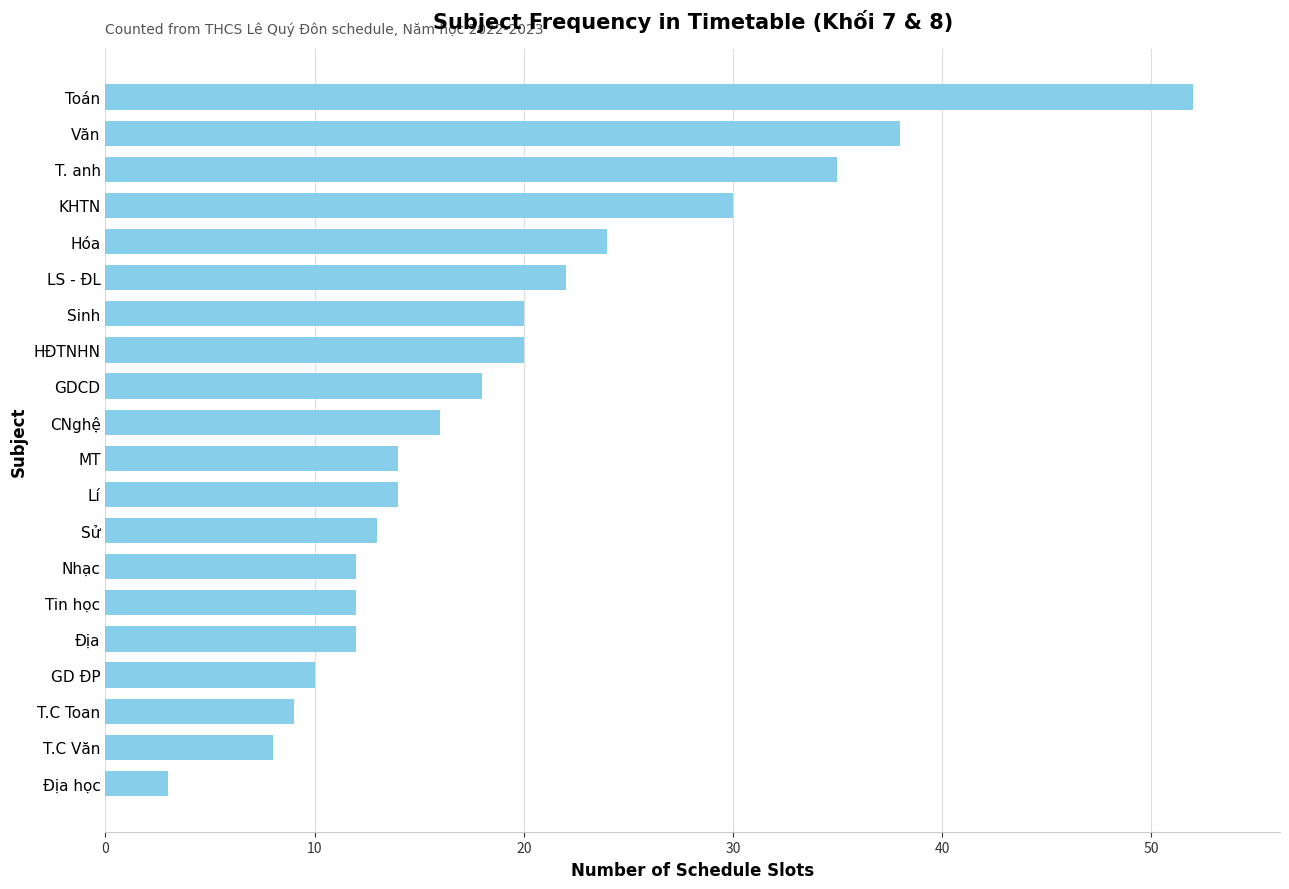

What is the sum of all values?

382